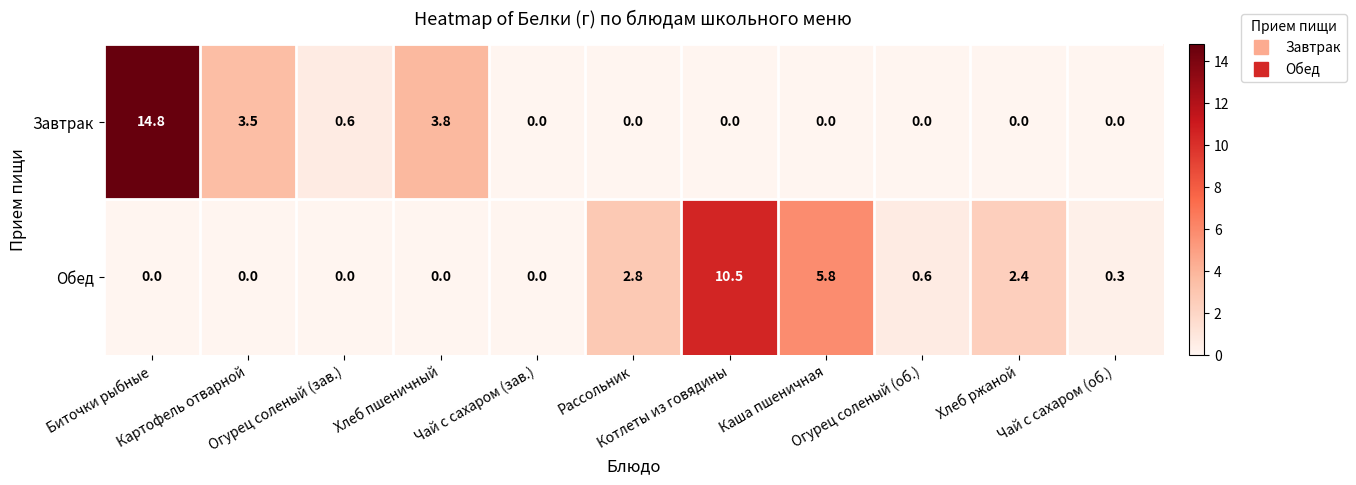

Which series has the widest spread of values?

Завтрак